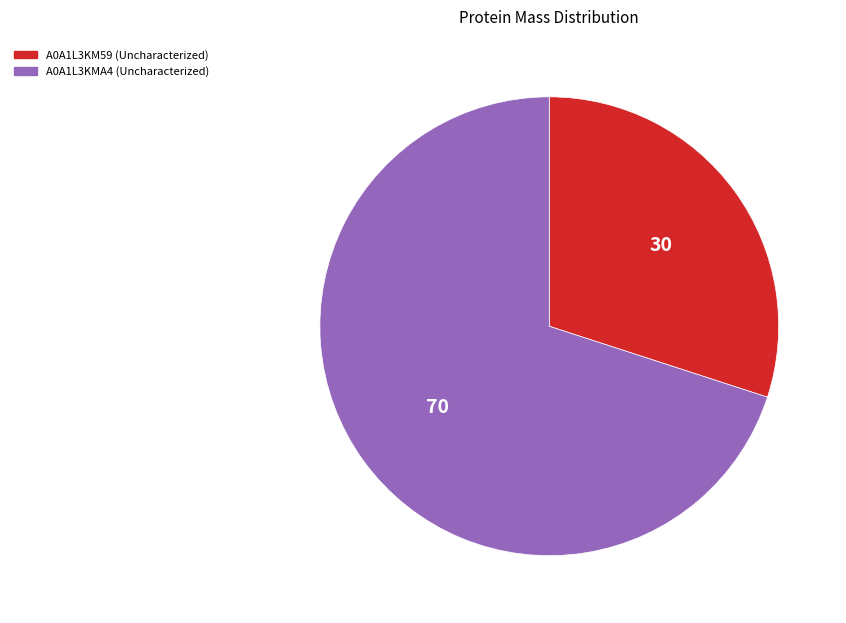

Which slice is the smallest?

A0A1L3KM59 (Uncharacterized)